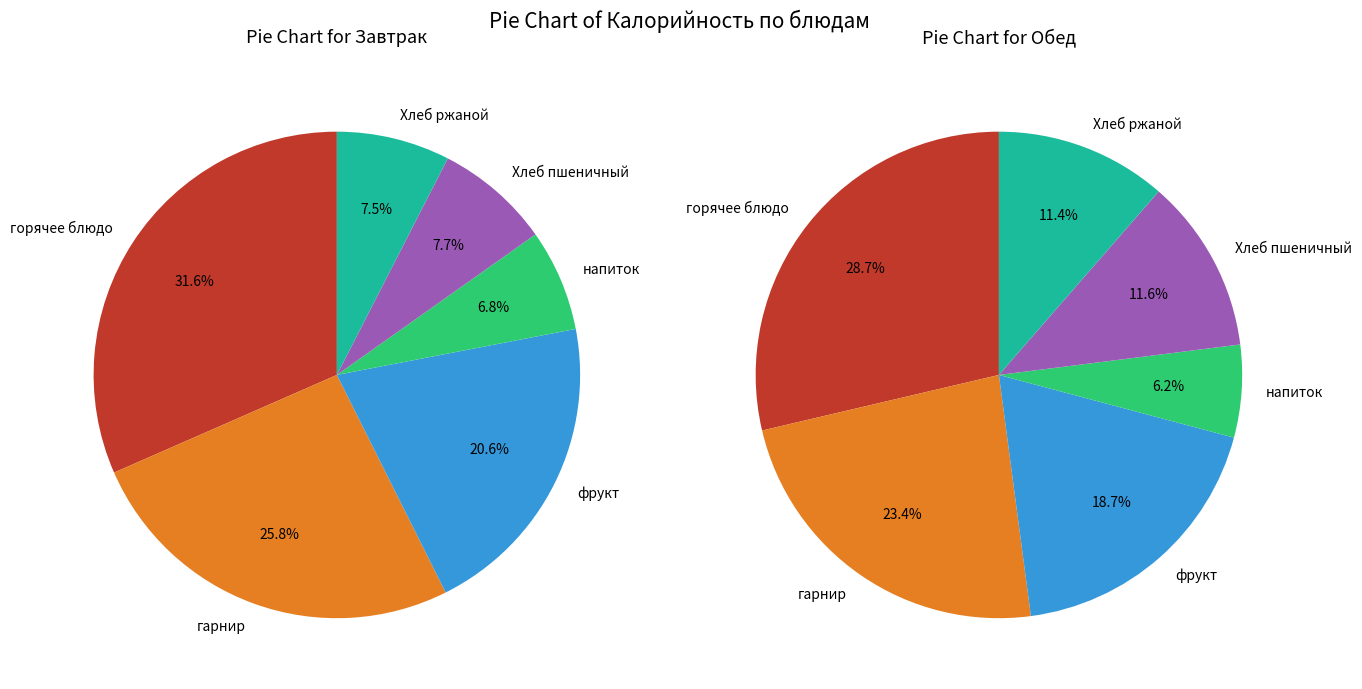

Which slice is the smallest?

напиток